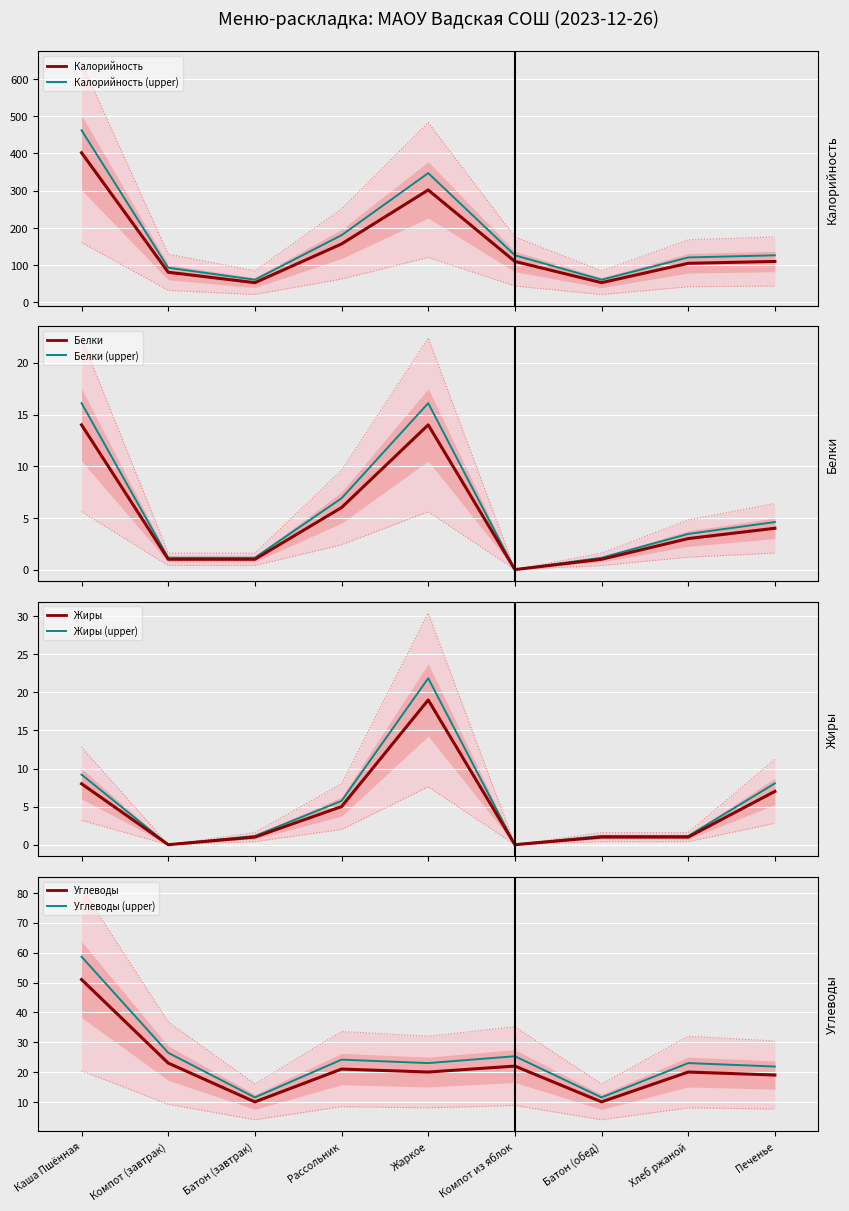

Rank the series by their maximum value, from highest to lowest.

Калорийность, Углеводы, Жиры, Белки